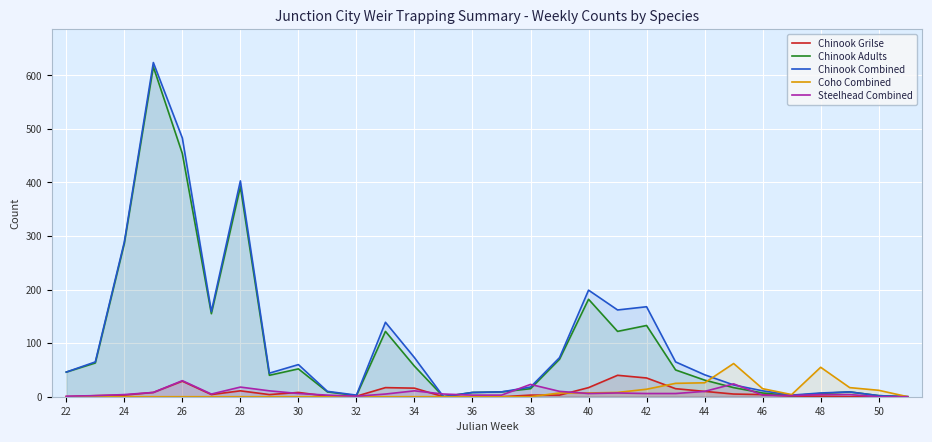

What is the maximum value shown in the chart?

624